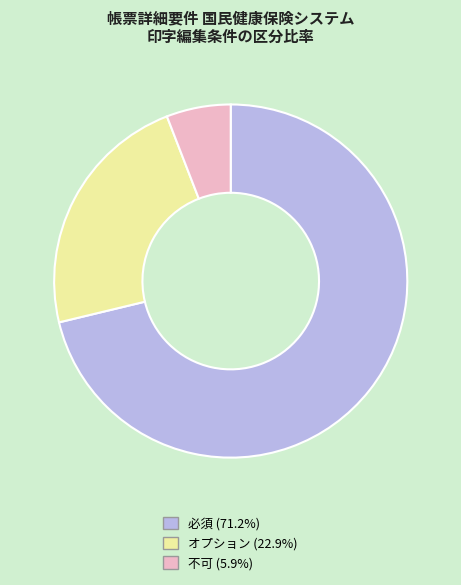

Which slice represents more than half of the pie?

必須